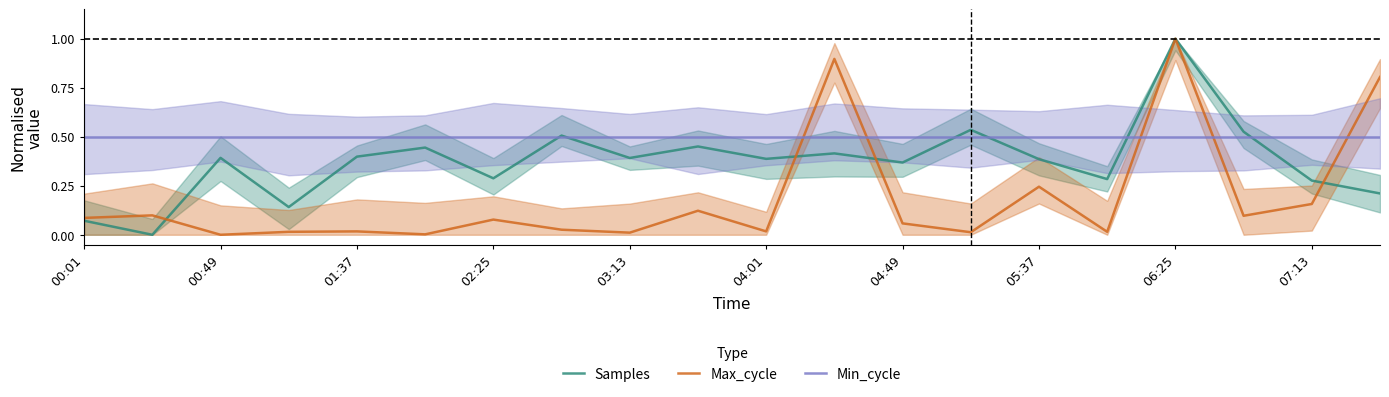

Is the value of Max_cycle at 00:01 greater than the value of Min_cycle at 00:49?

No